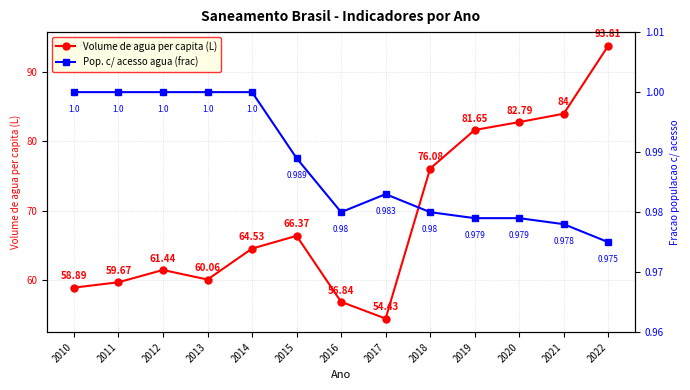

What are all the series names shown in the legend?

Volume de agua per capita (L), Pop. c/ acesso agua (frac)